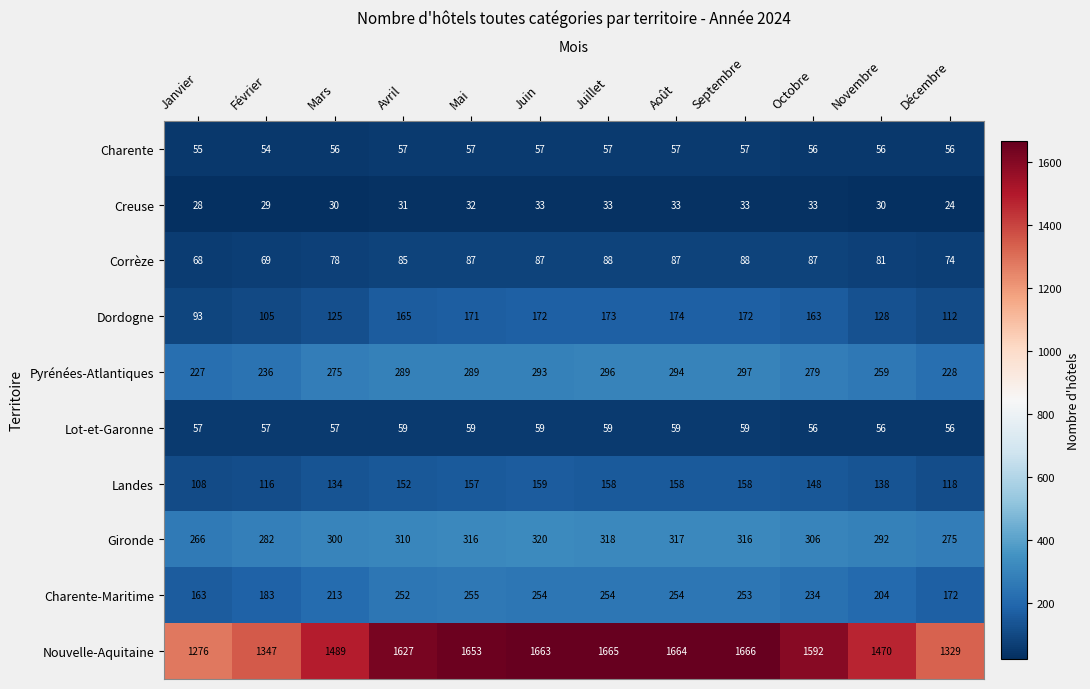

Which series has the largest total across all categories?

Nouvelle-Aquitaine